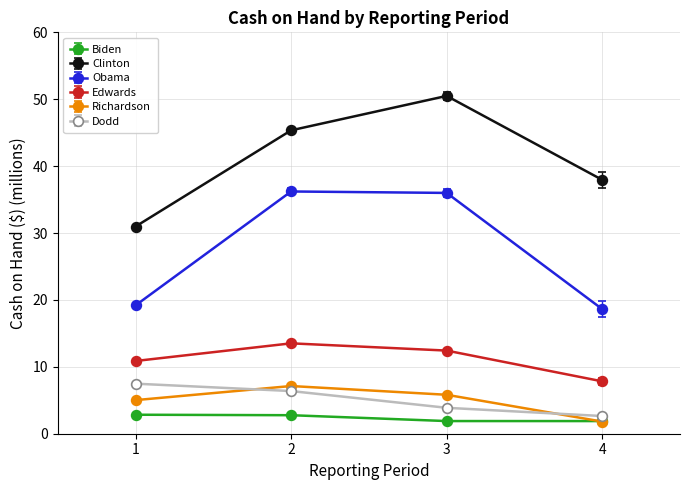

At which category does Clinton reach its first local peak?

3